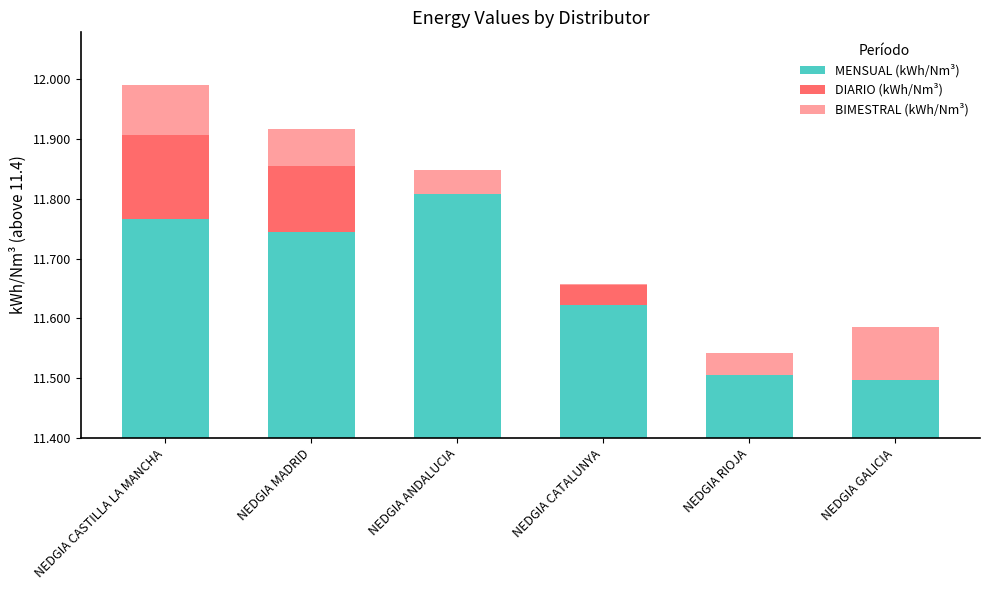

What position from the left is NEDGIA GALICIA?

6